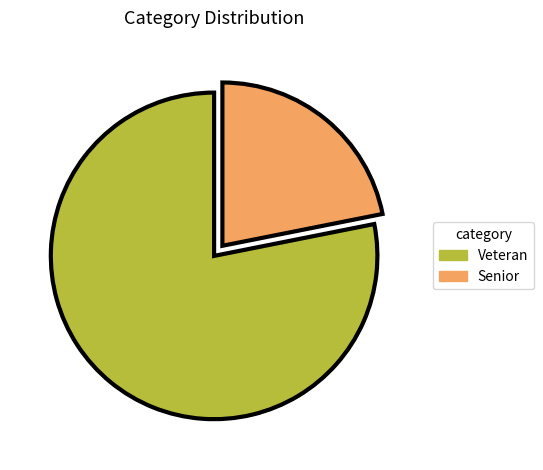

Which slice is the smallest?

Senior